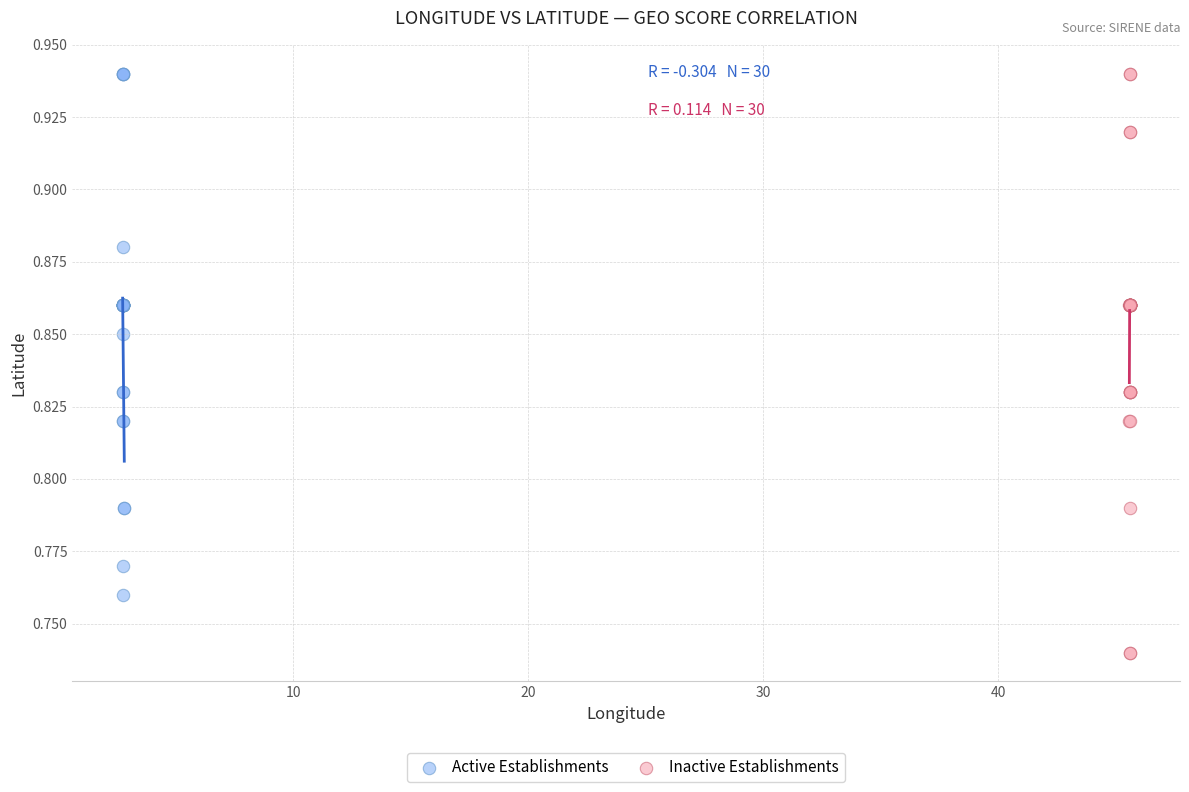

Which series contains the lowest Y value?

Inactive Establishments